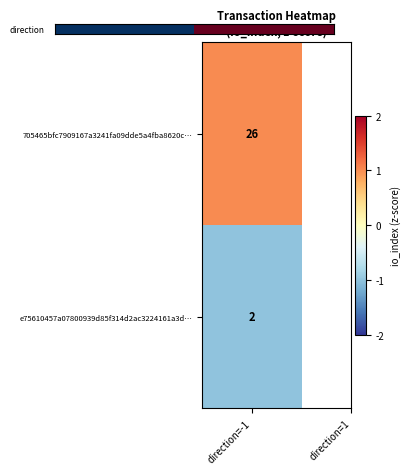

Rank the categories by value from highest to lowest.

direction=1, direction=-1